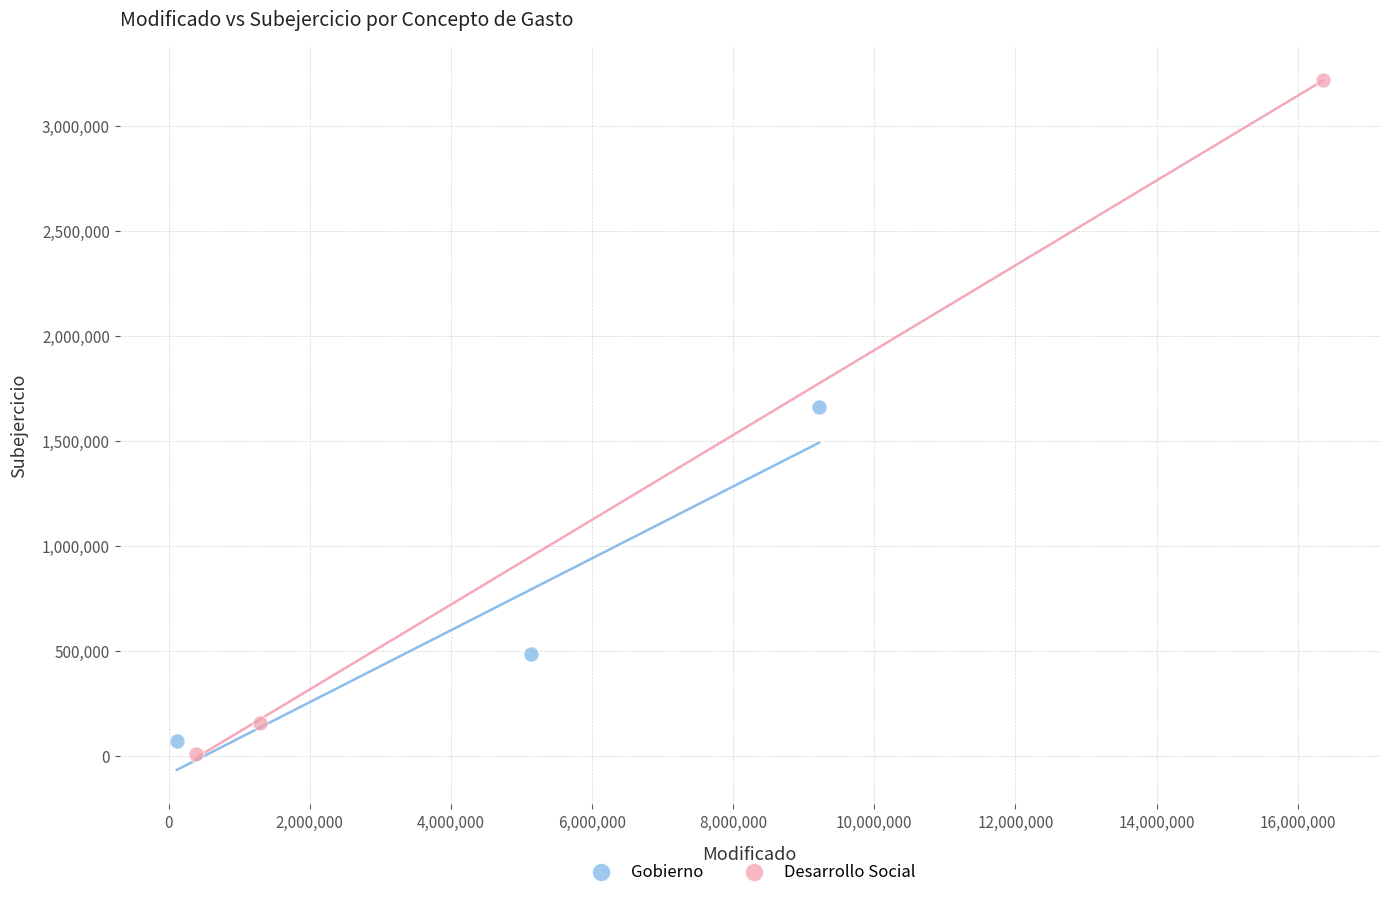

Which series contains the highest Y value?

Desarrollo Social